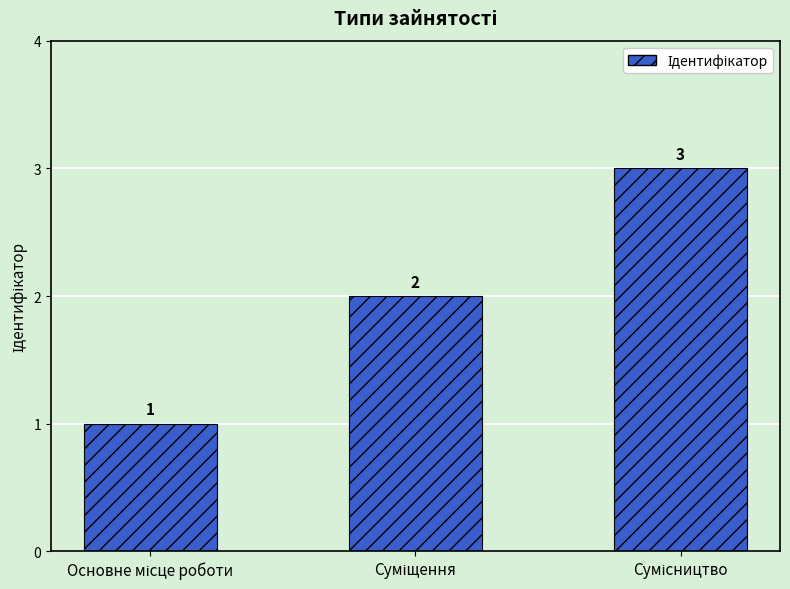

How many values are below 2?

1